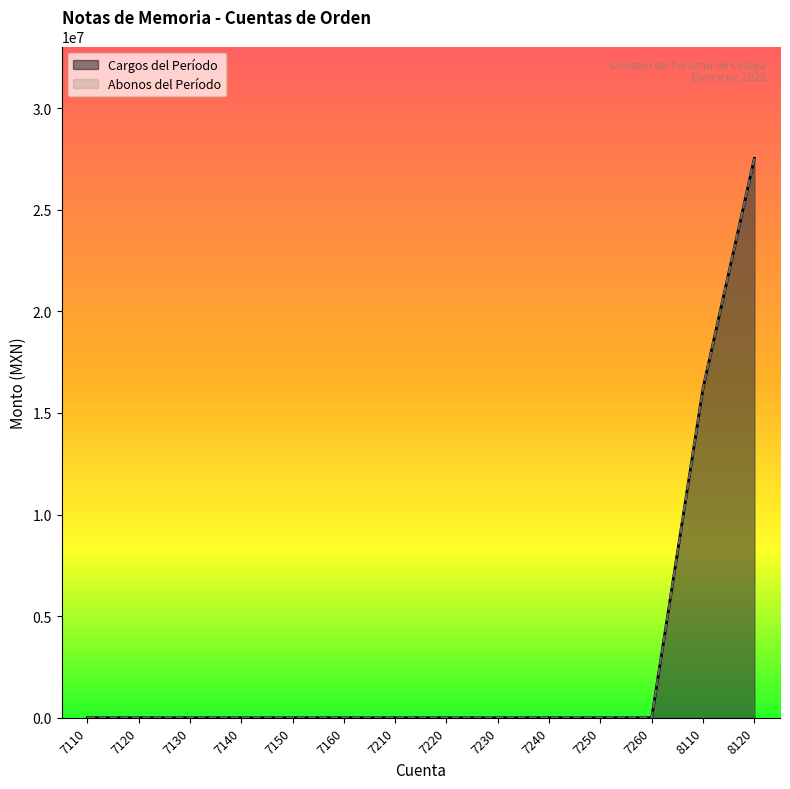

The value of Abonos del Período at 7160 is 12787771.7. True or false?

False